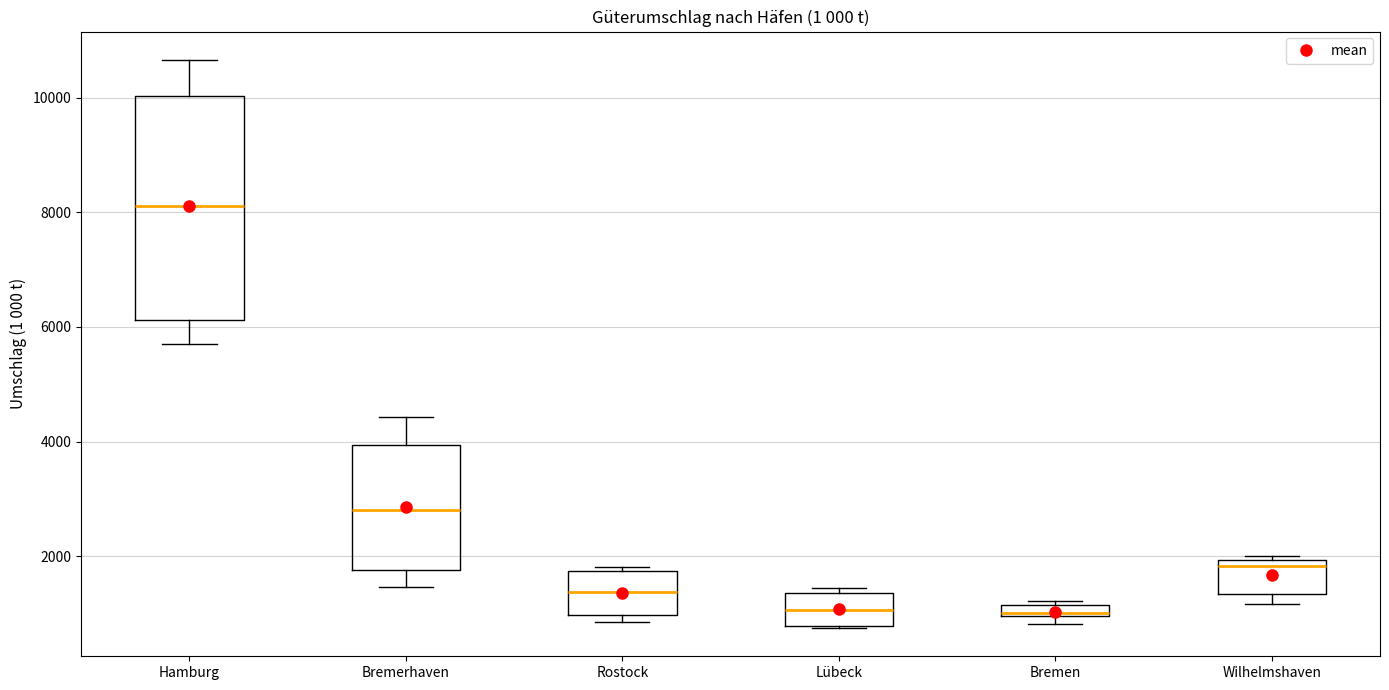

Comparing the boxes themselves (not the whiskers), which one is the tallest?

Hamburg